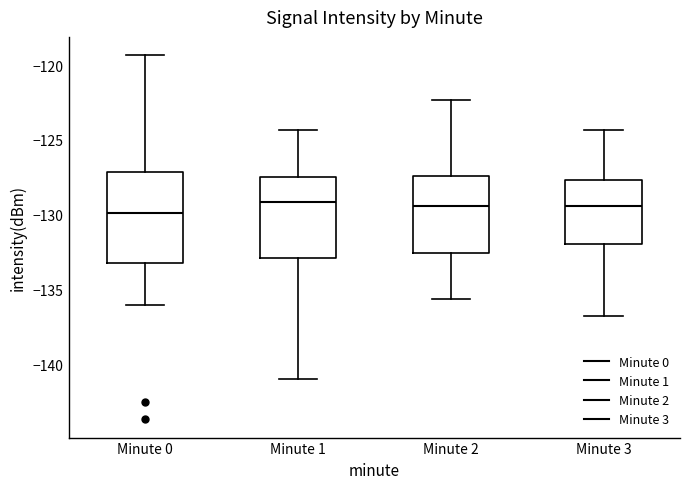

Comparing the boxes themselves (not the whiskers), which one is the tallest?

Minute 0